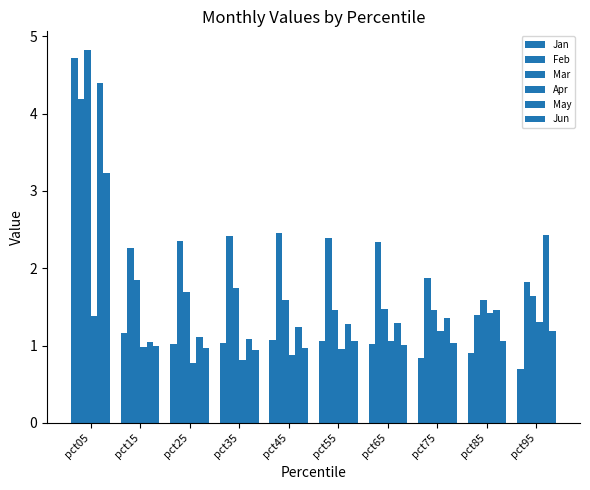

Does the chart contain stacked bars?

No